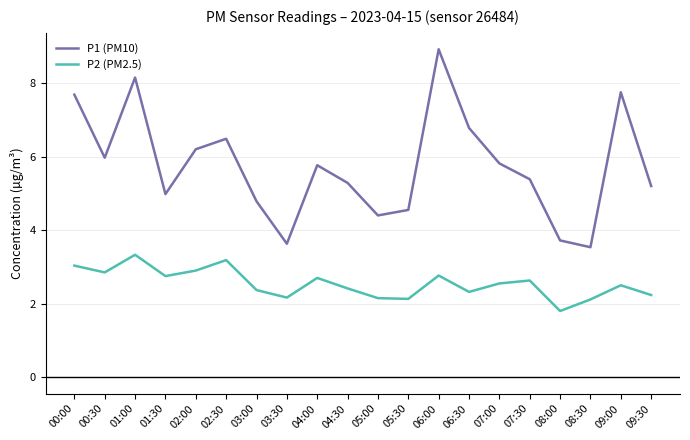

Which series changed the most between 00:00 and 04:30?

P1 (PM10)